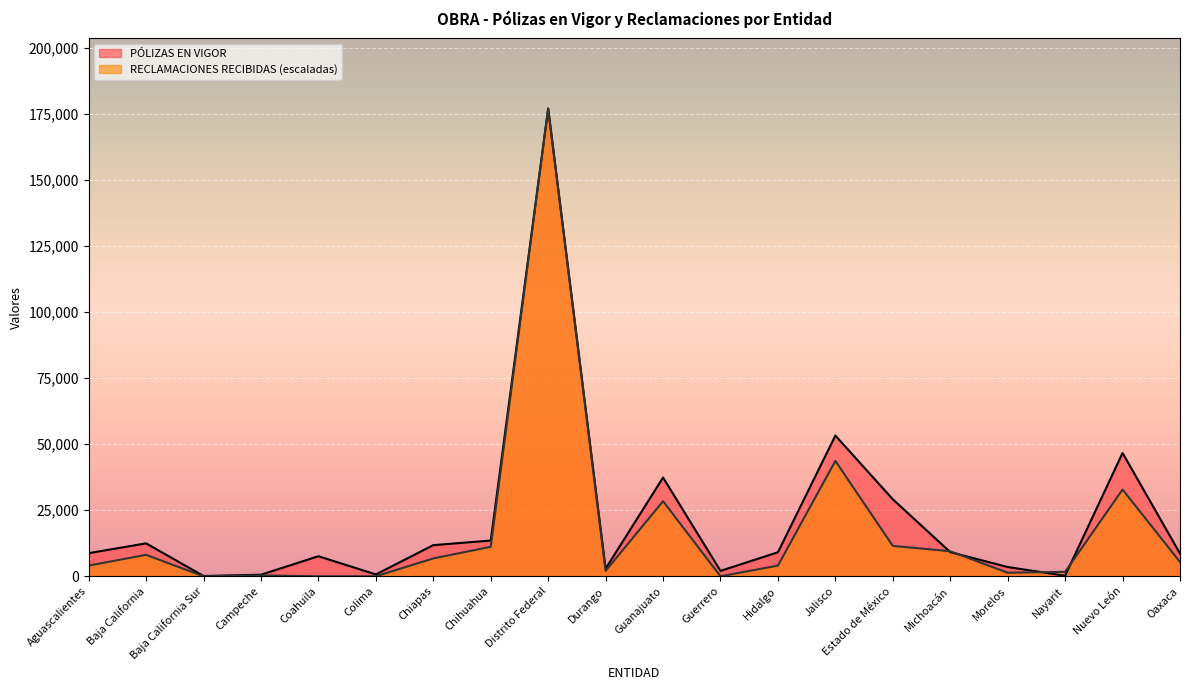

List the labels in order of RECLAMACIONES RECIBIDAS value, smallest first.

Baja California Sur, Coahuila, Colima, Guerrero, Campeche, Morelos, Nayarit, Durango, Aguascalientes, Hidalgo, Oaxaca, Chiapas, Baja California, Michoacán, Chihuahua, Estado de México, Guanajuato, Nuevo León, Jalisco, Distrito Federal